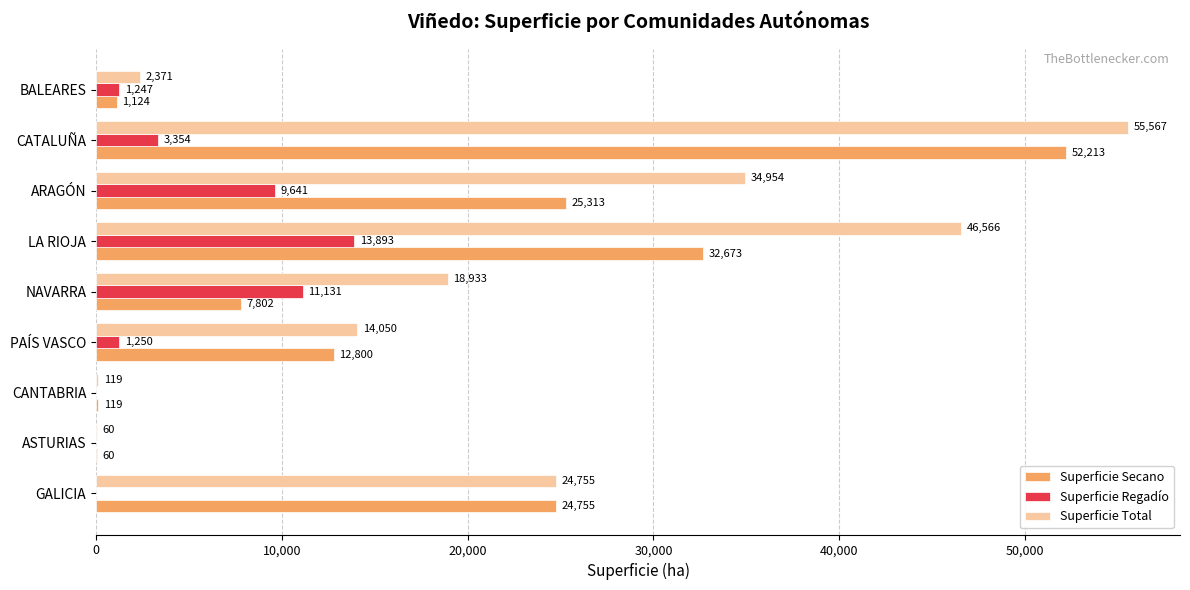

What is the sum of all Superficie Secano values?

156859